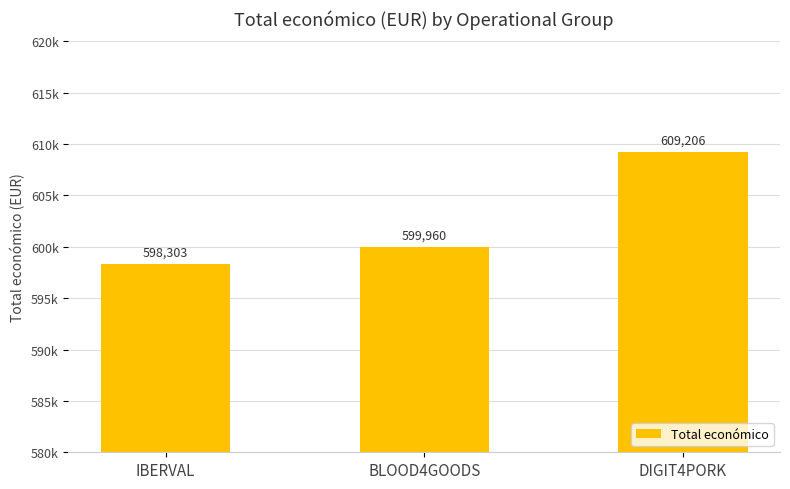

Does the chart contain any negative values?

No